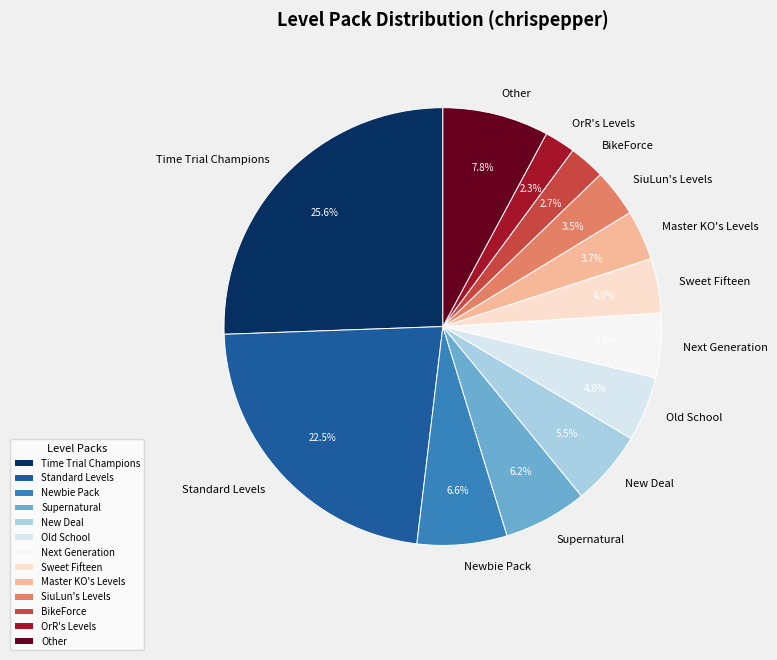

Which has a higher value, Standard Levels or New Deal?

Standard Levels